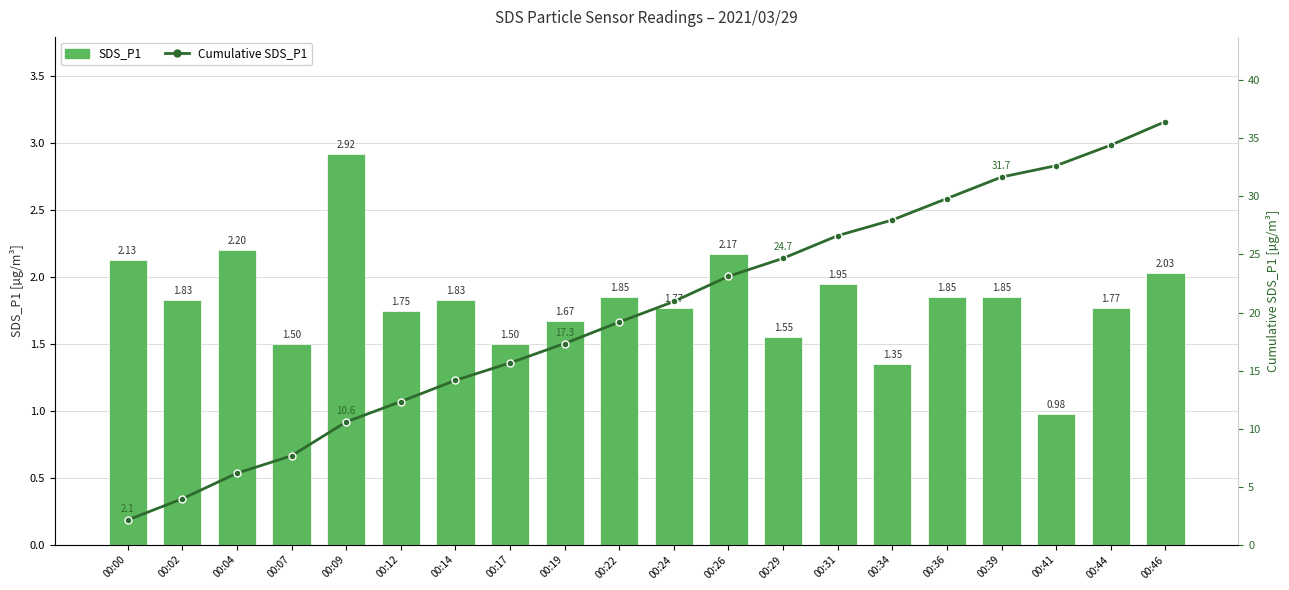

Which category has the highest value in the SDS_P1 series?

00:09